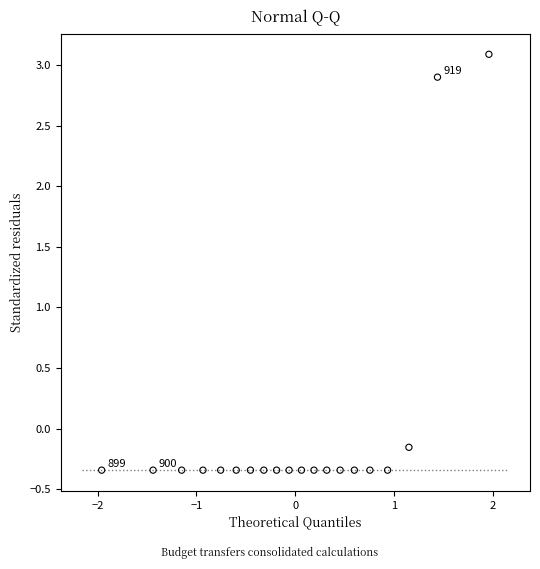

What is the range of Y values (max minus min)?

3.4